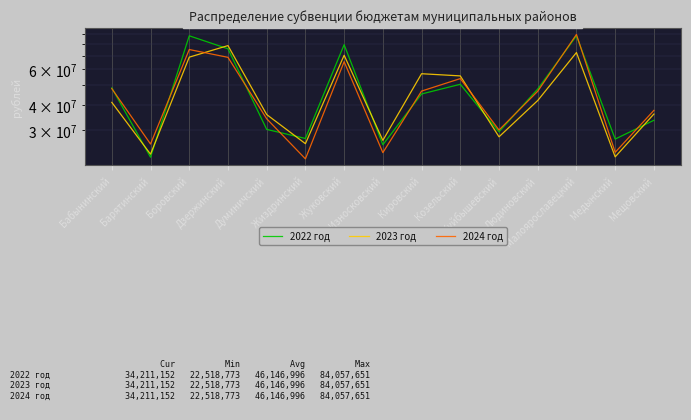

In 2024 год, how many points are higher than both neighbors (excluding endpoints)?

4